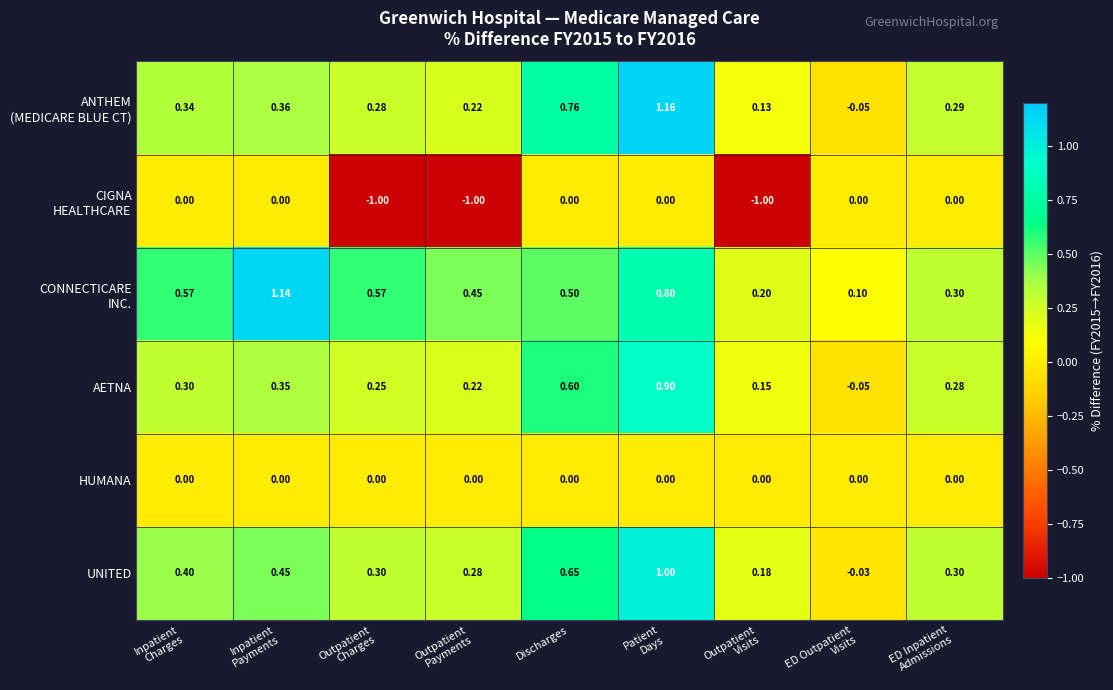

How many values in UNITED are above zero?

8